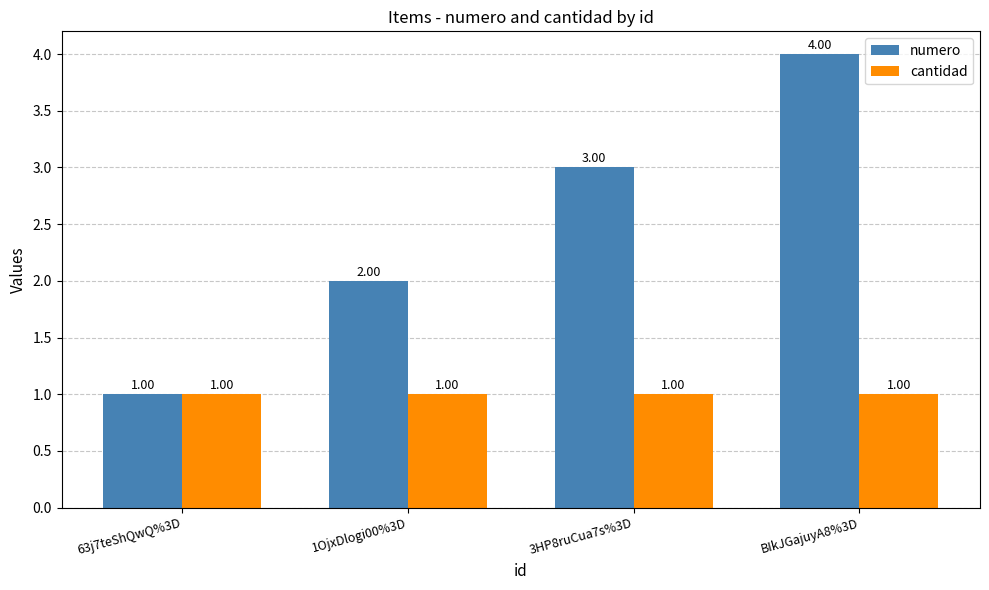

At 1OjxDlogi00%3D, list the series in order from smallest to largest.

cantidad, numero